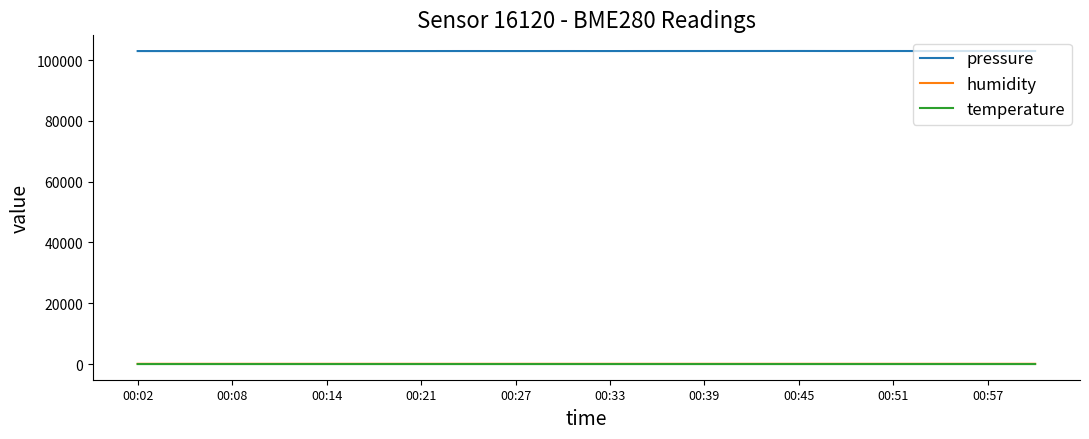

True or false: pressure and temperature intersect in this chart.

False